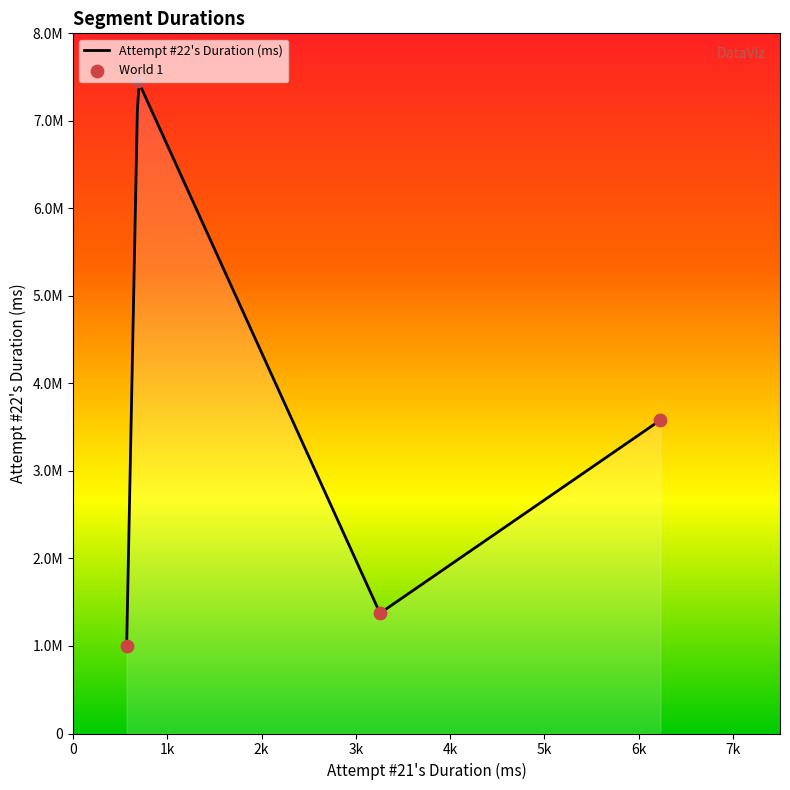

What is the ratio of the value at World 2 to the value at World 3?

0.4